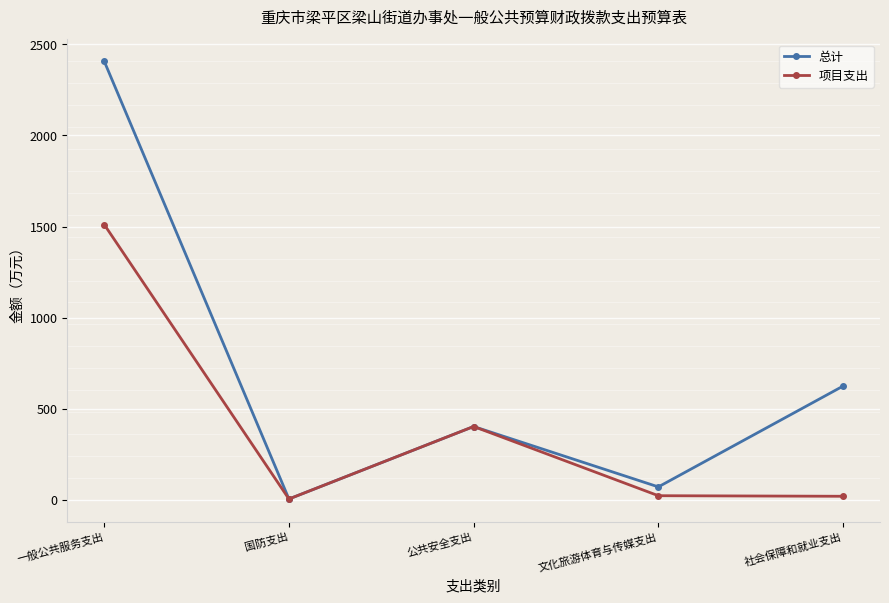

What is the label of the 3rd point from the left?

公共安全支出